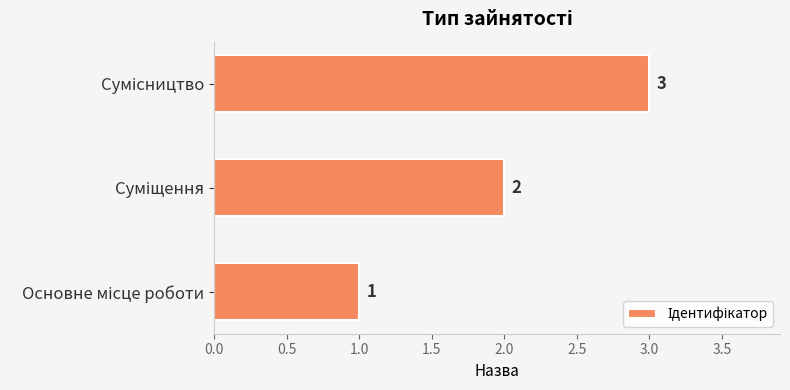

Count the values in the range 1 to 3.

3